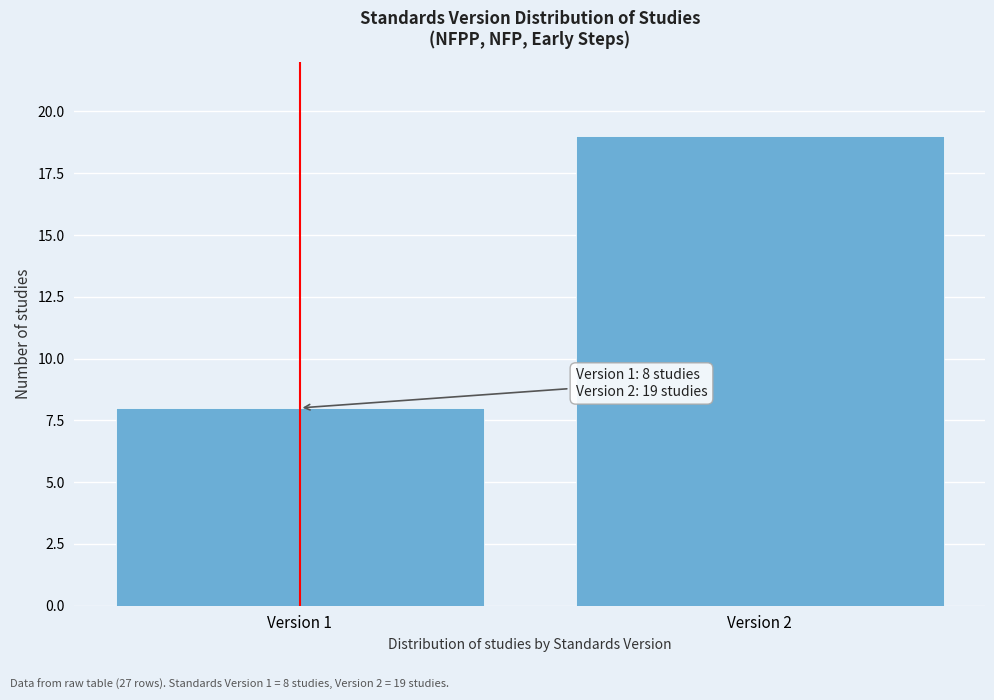

Reading left to right, transcribe all the data shown in this chart.

8	19